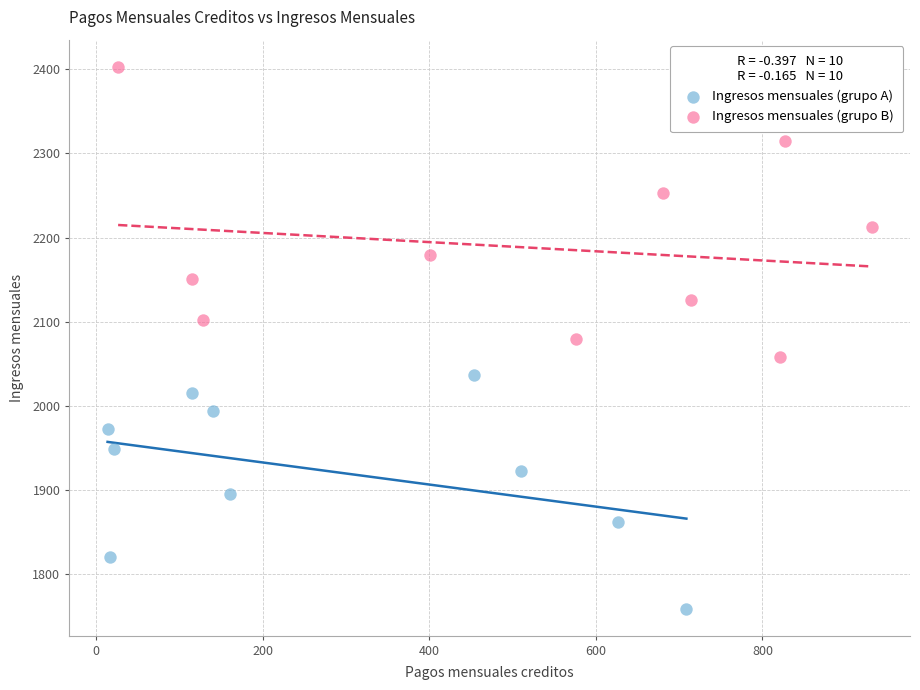

Which series contains the lowest Y value?

Ingresos mensuales (grupo A)